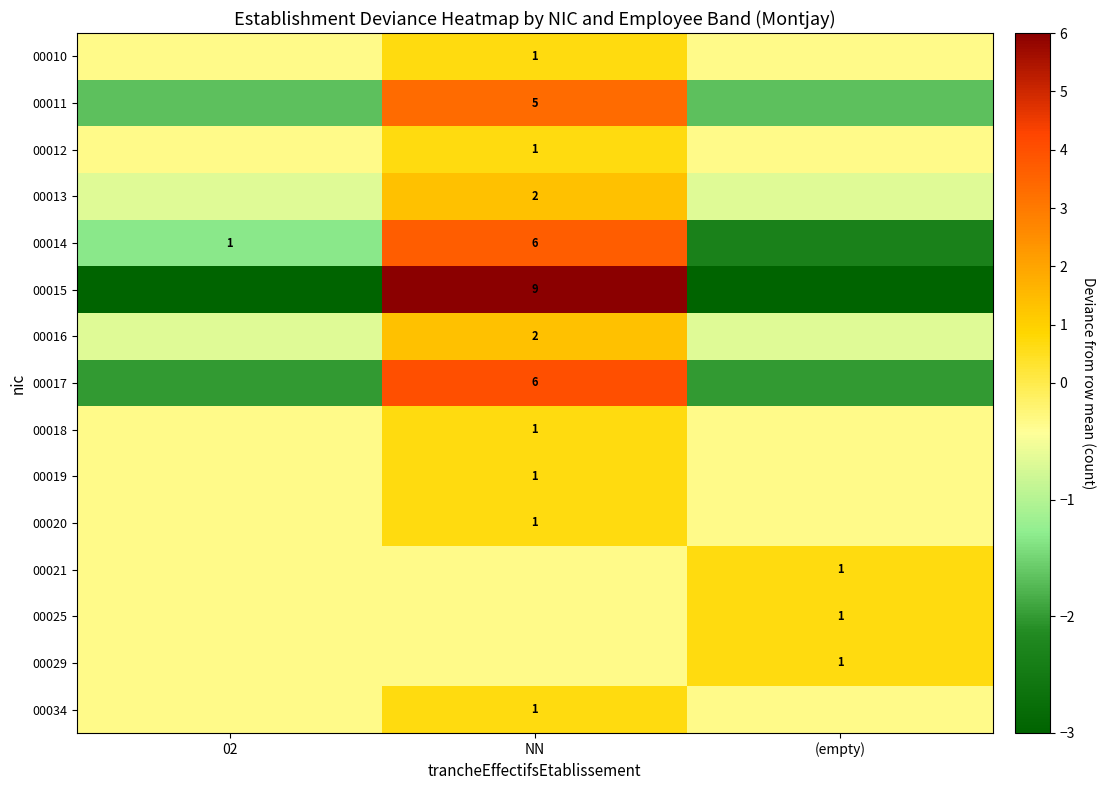

At which label does 00012 reach its minimum?

02